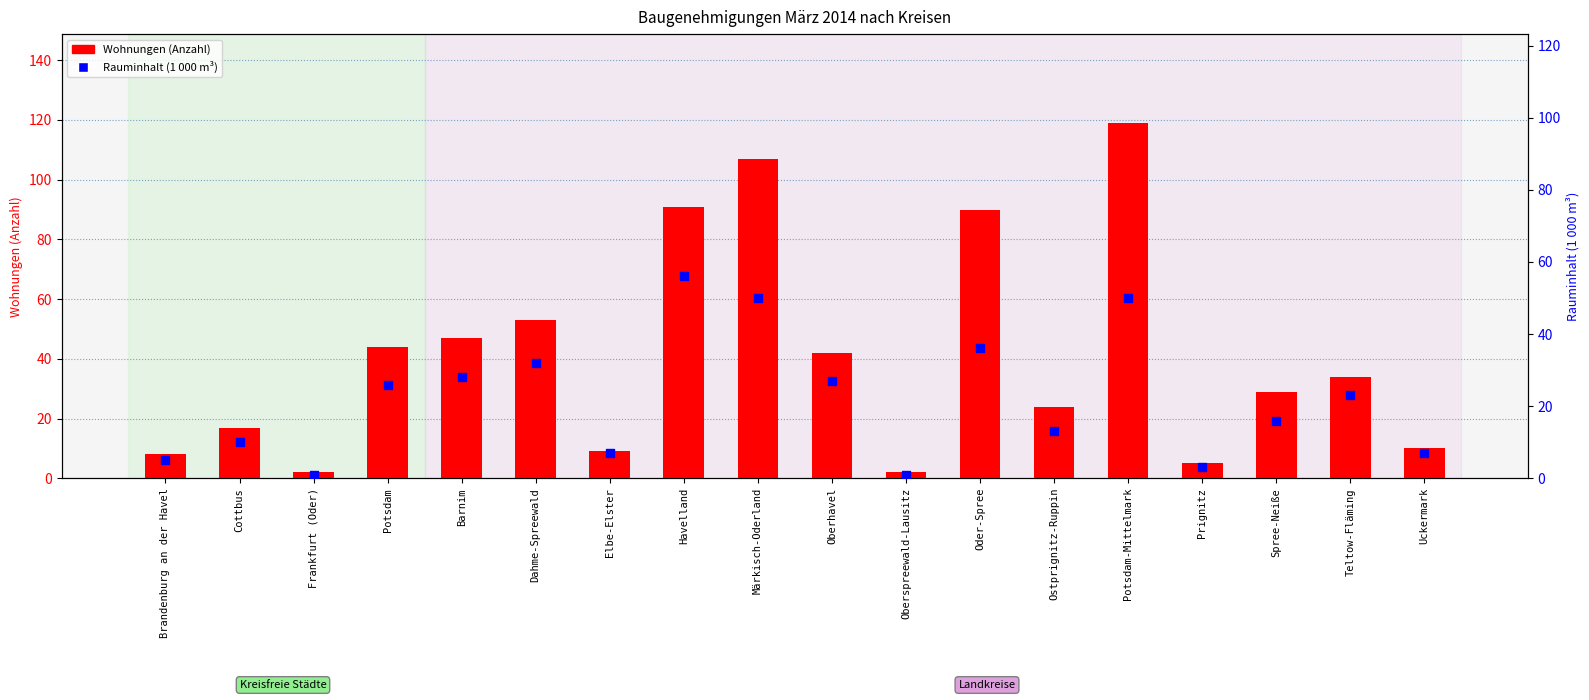

Which series contains the lowest Y value?

Rauminhalt (1 000 m³)